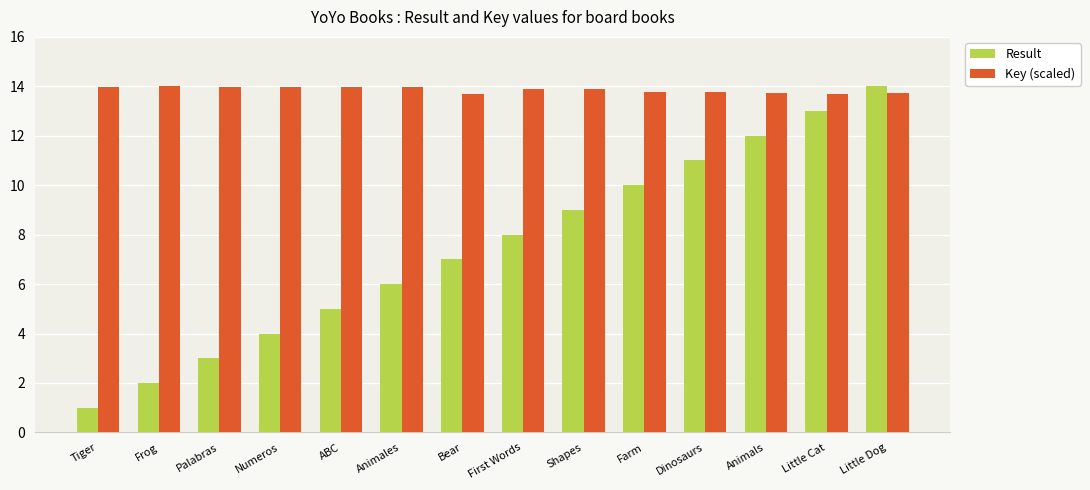

At which category is the sum across all series the highest?

Little Dog